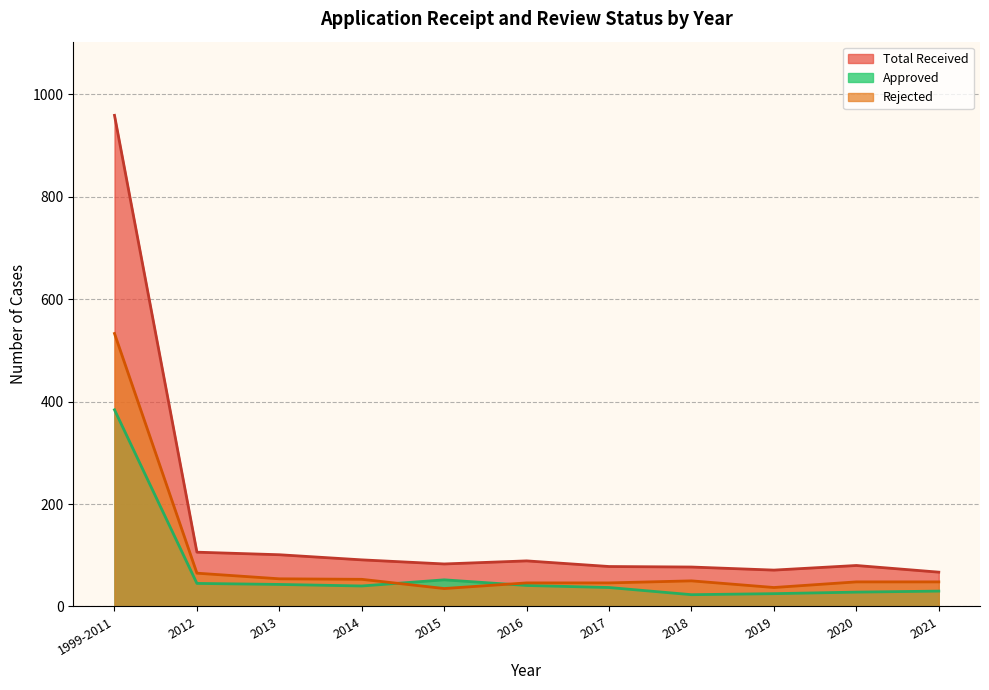

Where is Approved nearest to the value 203?

2015